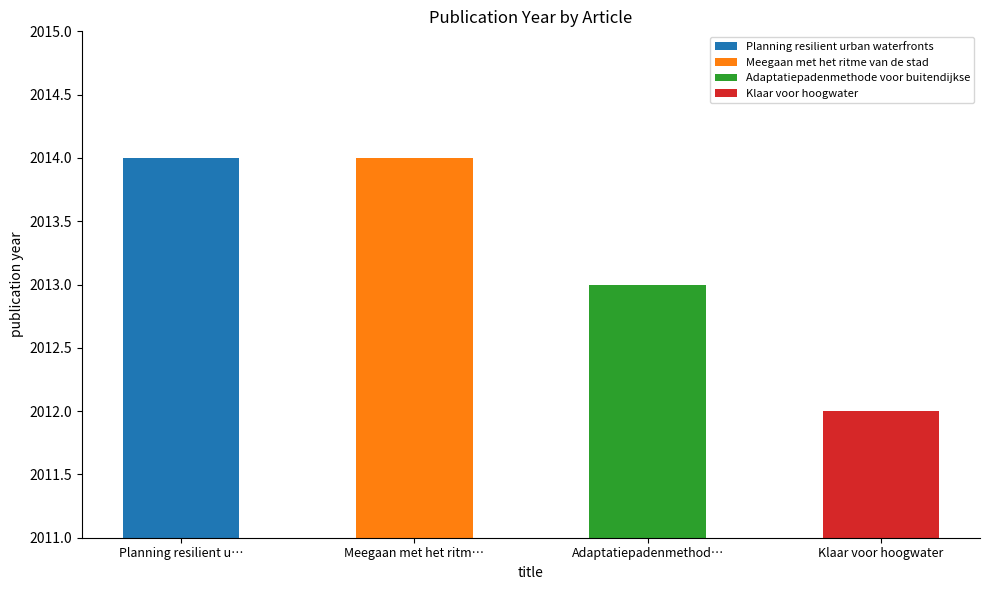

The value at Klaar voor hoogwater is 2012. True or false?

True